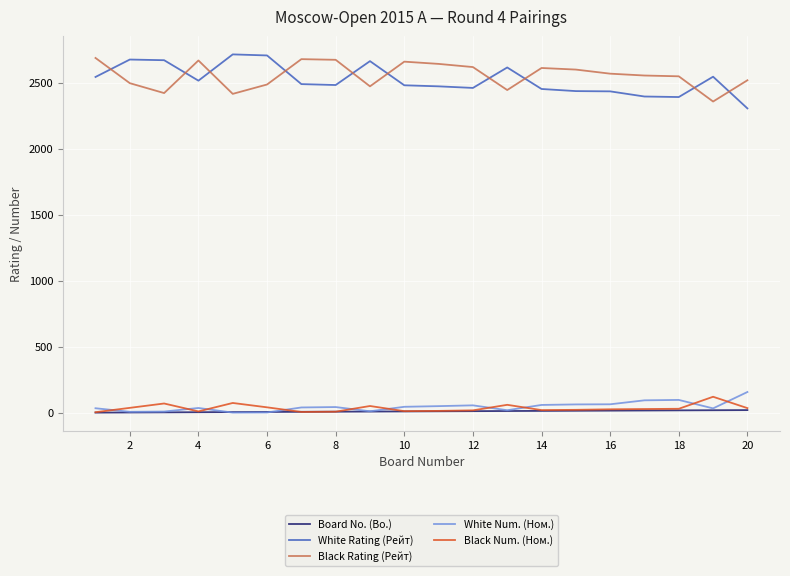

What is the maximum value for White Num. (Ном.)?

157